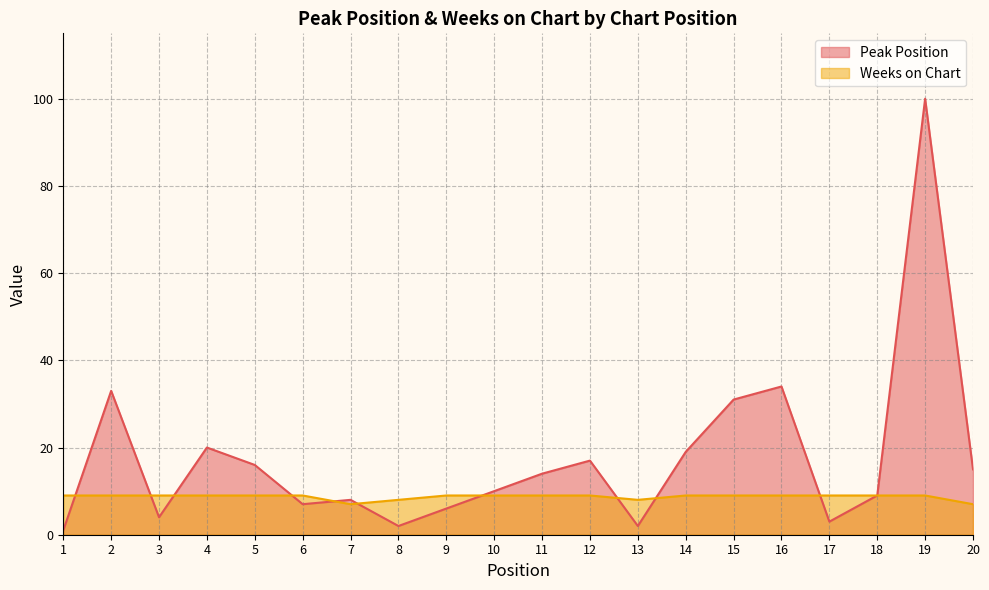

True or false: Peak Position has a value of 3 at 9.

False